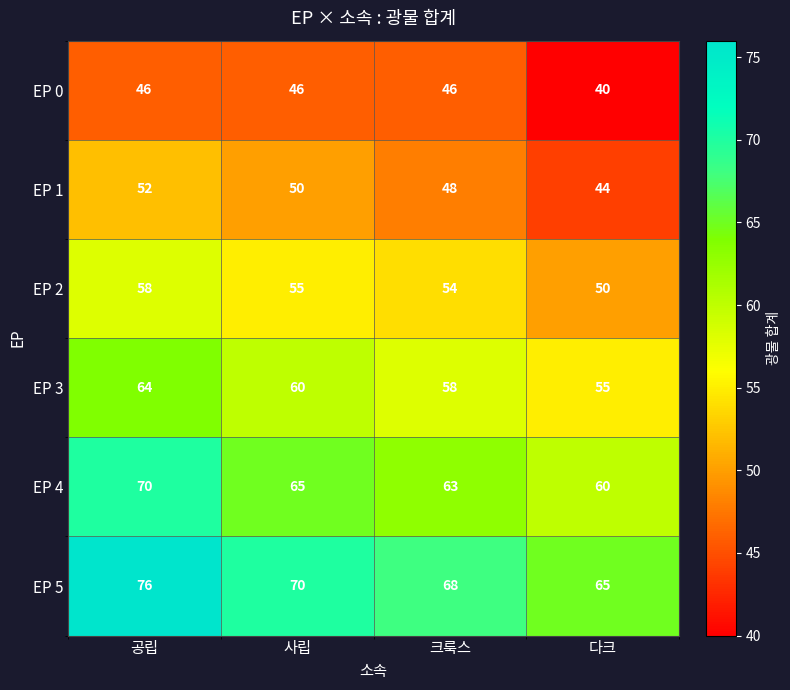

The value of EP 3 at 공립 is 64. True or false?

True